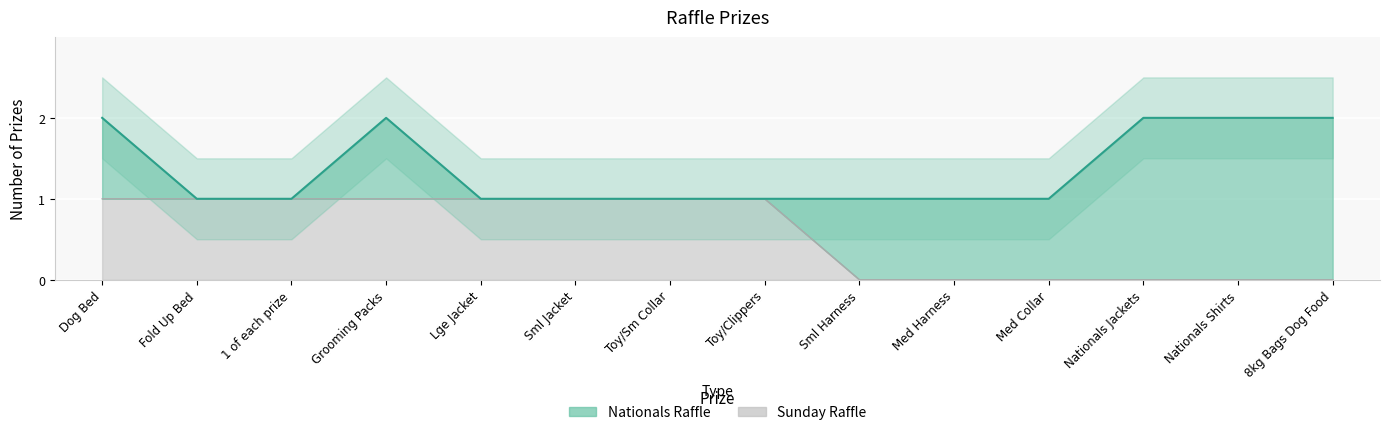

True or false: Sunday Raffle has a value of 0 at Sml Harness.

True